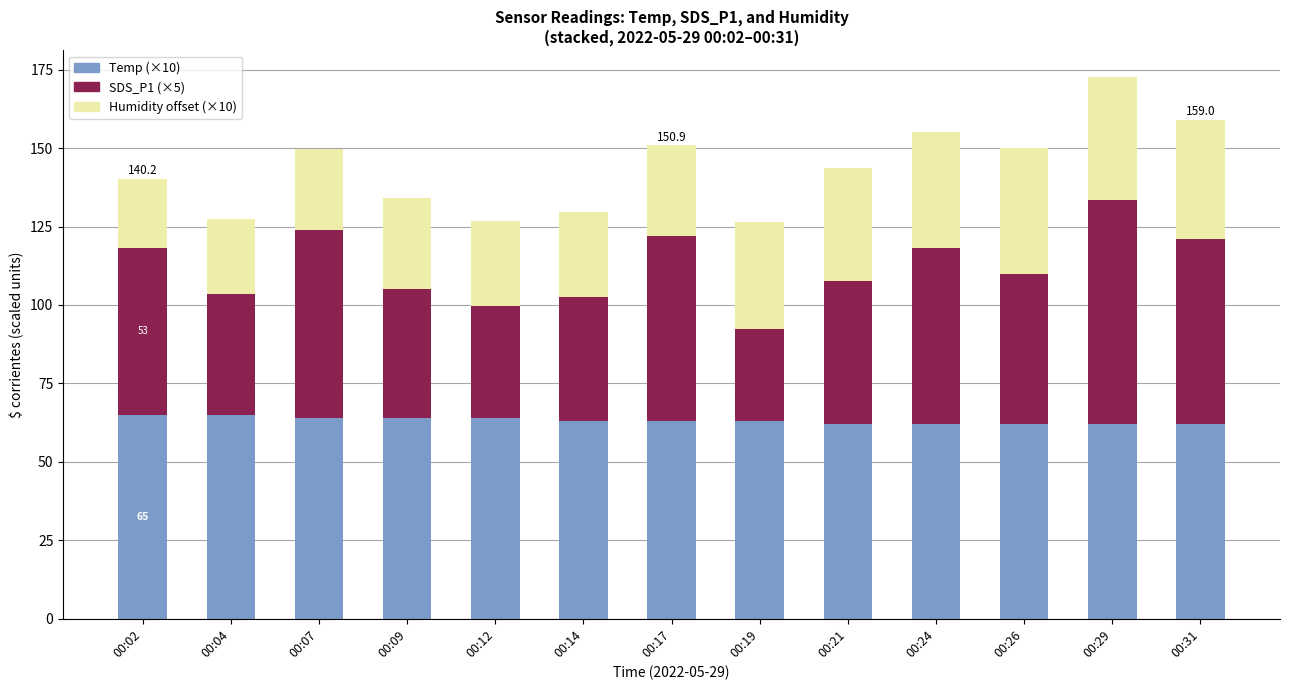

What is the total value across all series at 00:29?

172.5